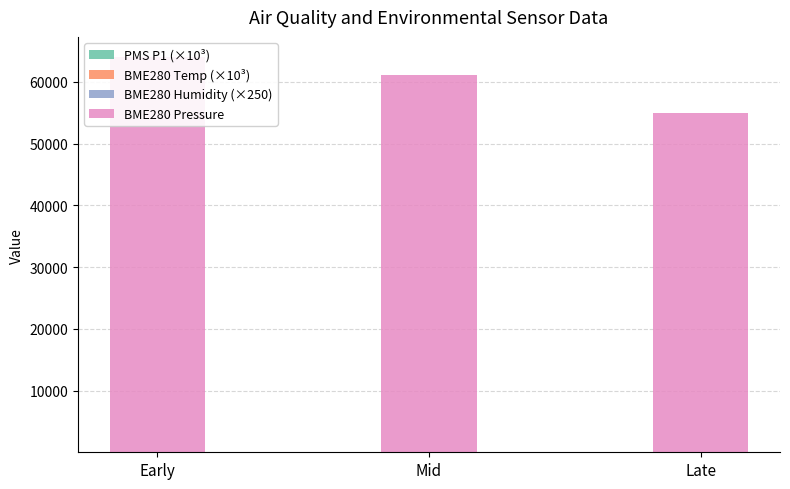

Which has a higher value, Early or Late?

Late